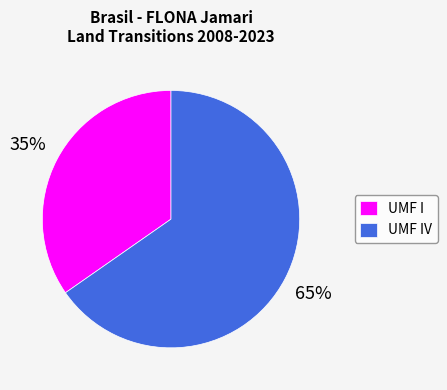

What is the smallest slice in the pie chart?

UMF I